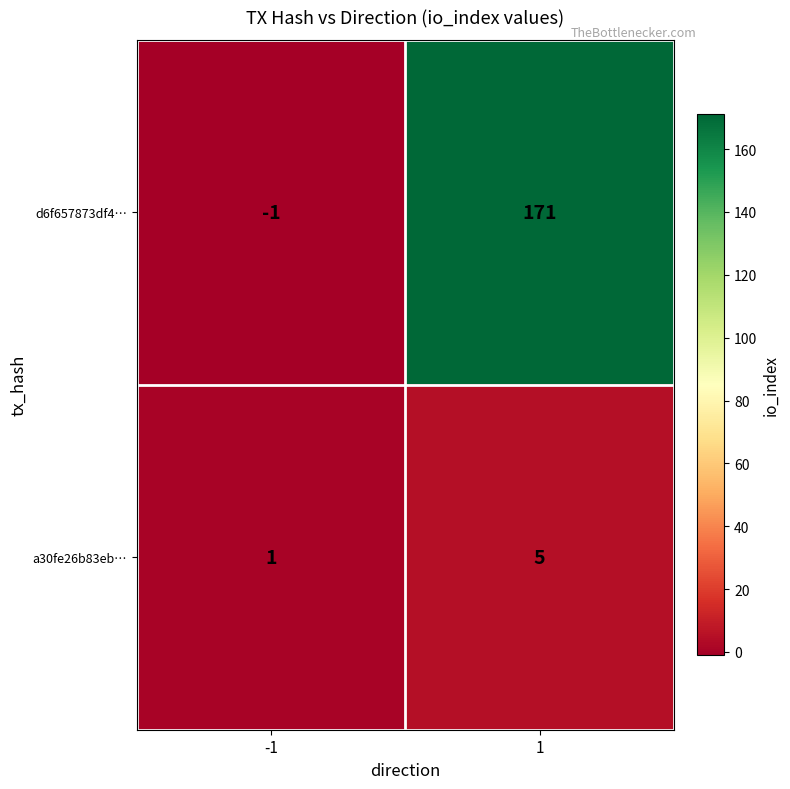

Which label corresponds to the largest value in the chart?

1